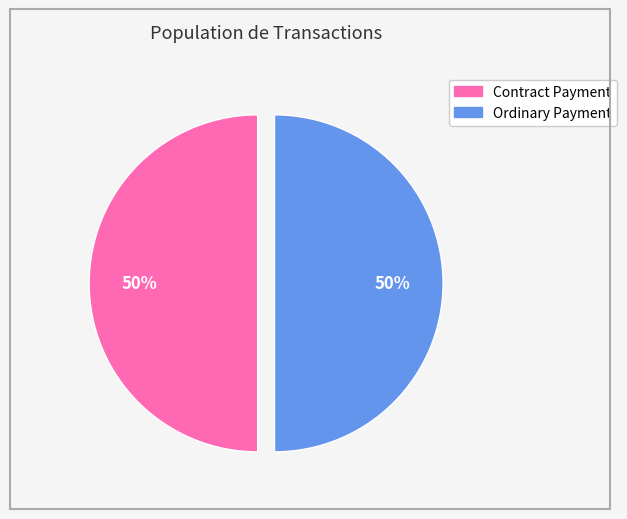

What is the ratio of the value at Ordinary Payment to the value at Contract Payment?

1.0